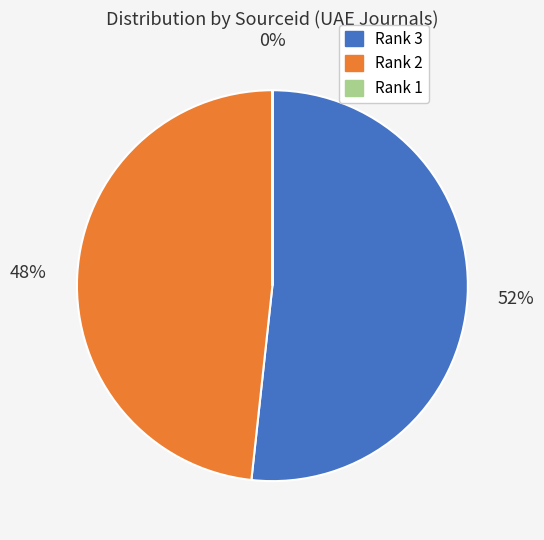

Does any single category account for the majority?

Yes